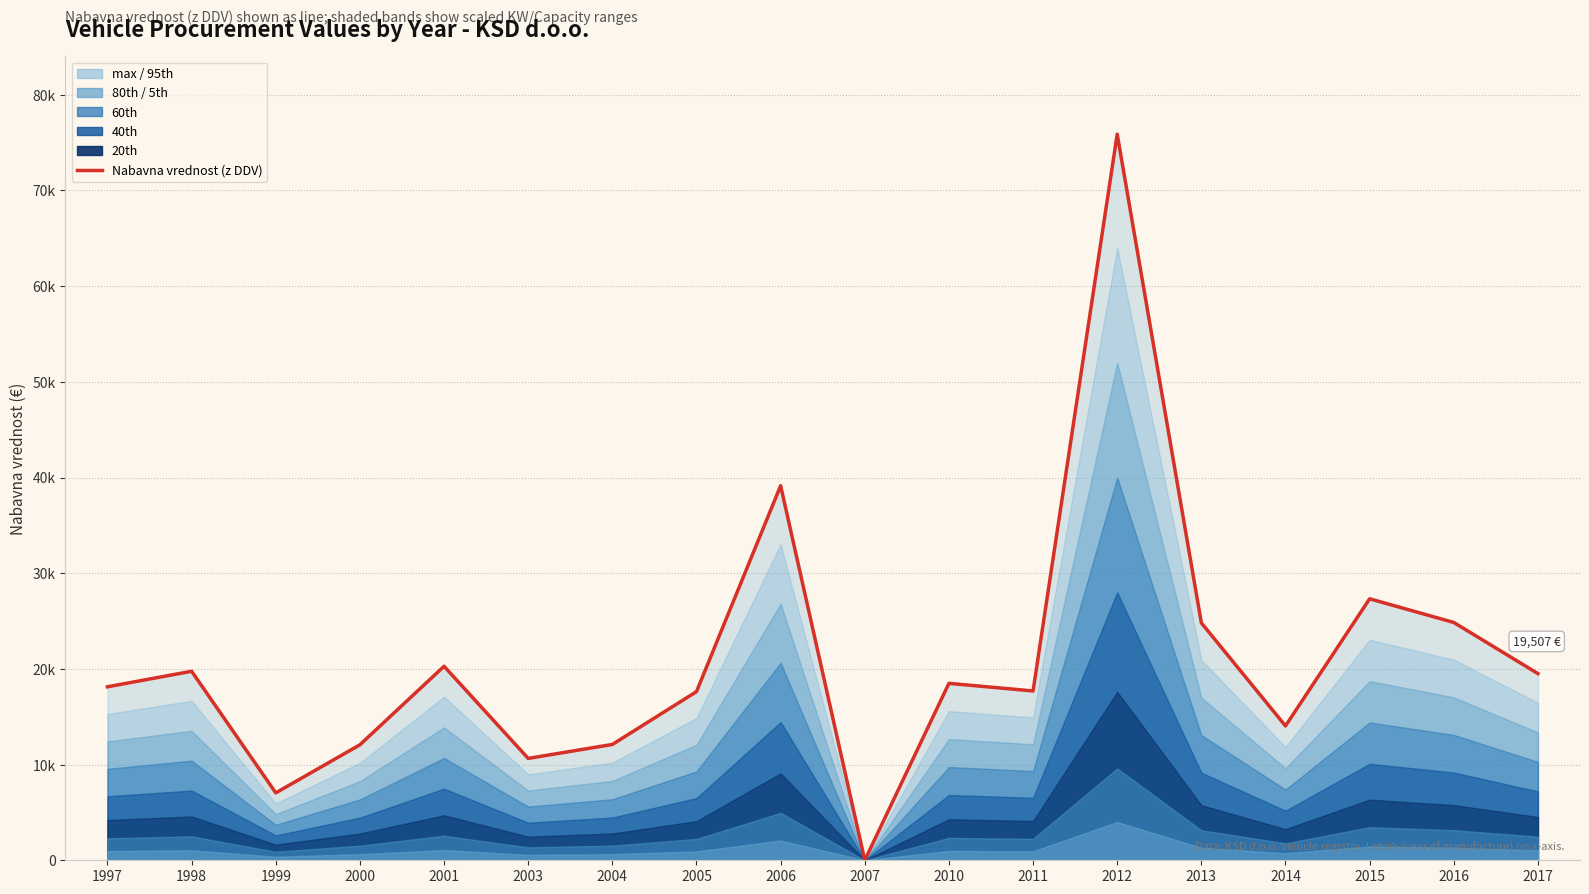

Which category has the highest value across all series?

2012